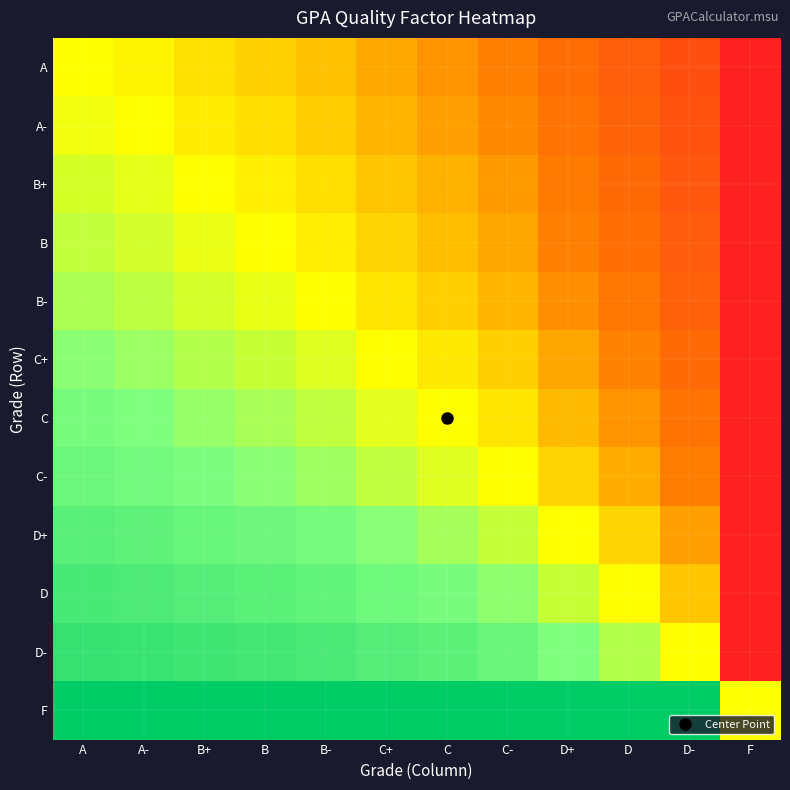

At which category is the sum across all series the highest?

A